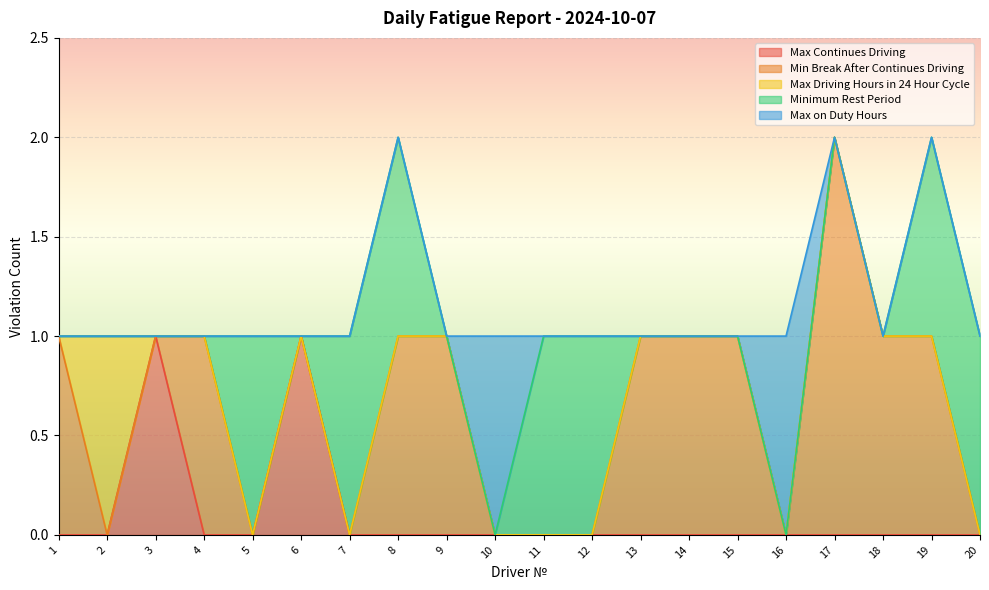

Reading left to right, what are all the values shown in this chart?

Max Continues Driving: 1=0	2=0	3=1	4=0	5=0	6=1	7=0	8=0	9=0	10=0	11=0	12=0	13=0	14=0	15=0	16=0	17=0	18=0	19=0	20=0
Min Break After Continues Driving: 1=1	2=0	3=0	4=1	5=0	6=0	7=0	8=1	9=1	10=0	11=0	12=0	13=1	14=1	15=1	16=0	17=2	18=1	19=1	20=0
Max Driving Hours in 24 Hour Cycle: 1=0	2=1	3=0	4=0	5=0	6=0	7=0	8=0	9=0	10=0	11=0	12=0	13=0	14=0	15=0	16=0	17=0	18=0	19=0	20=0
Minimum Rest Period: 1=0	2=0	3=0	4=0	5=1	6=0	7=1	8=1	9=0	10=0	11=1	12=1	13=0	14=0	15=0	16=0	17=0	18=0	19=1	20=1
Max on Duty Hours: 1=0	2=0	3=0	4=0	5=0	6=0	7=0	8=0	9=0	10=1	11=0	12=0	13=0	14=0	15=0	16=1	17=0	18=0	19=0	20=0